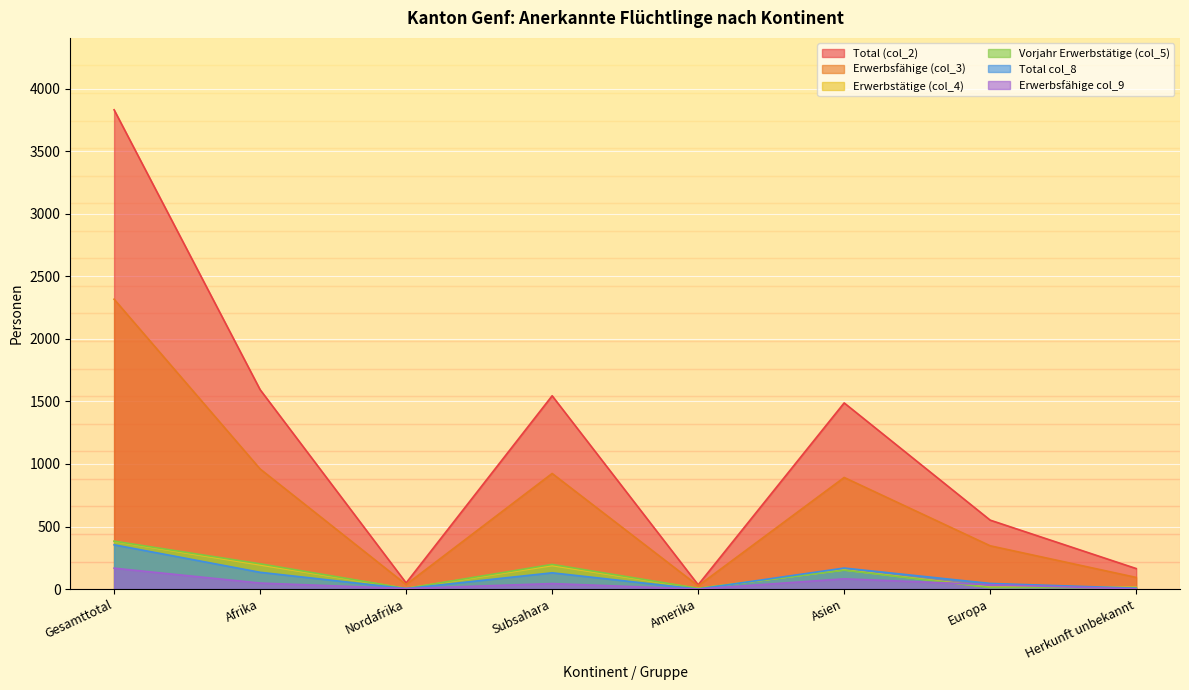

Which label corresponds to the smallest value in the chart?

Amerika